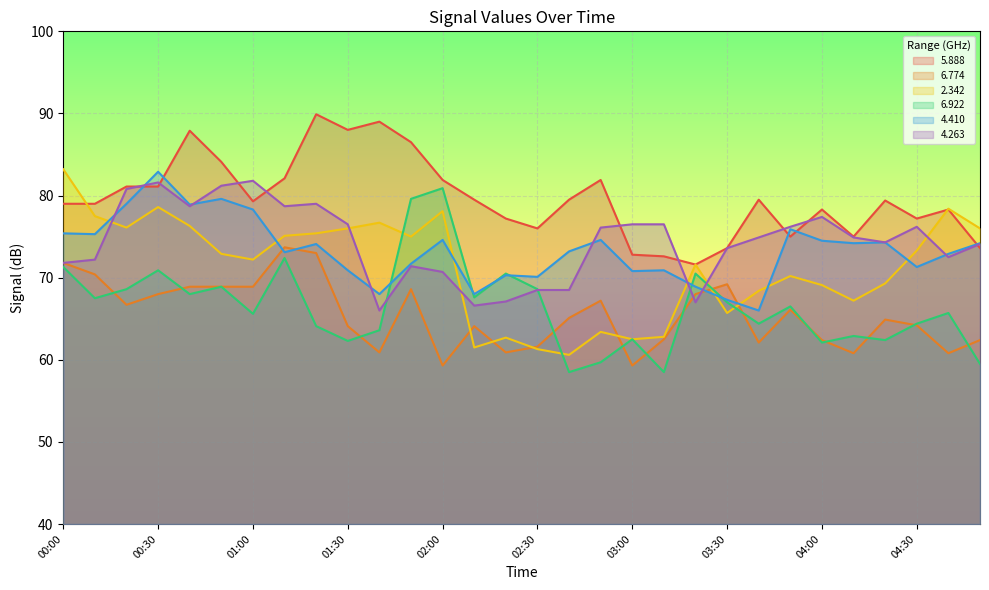

Which category has the lowest value across all series?

02:40